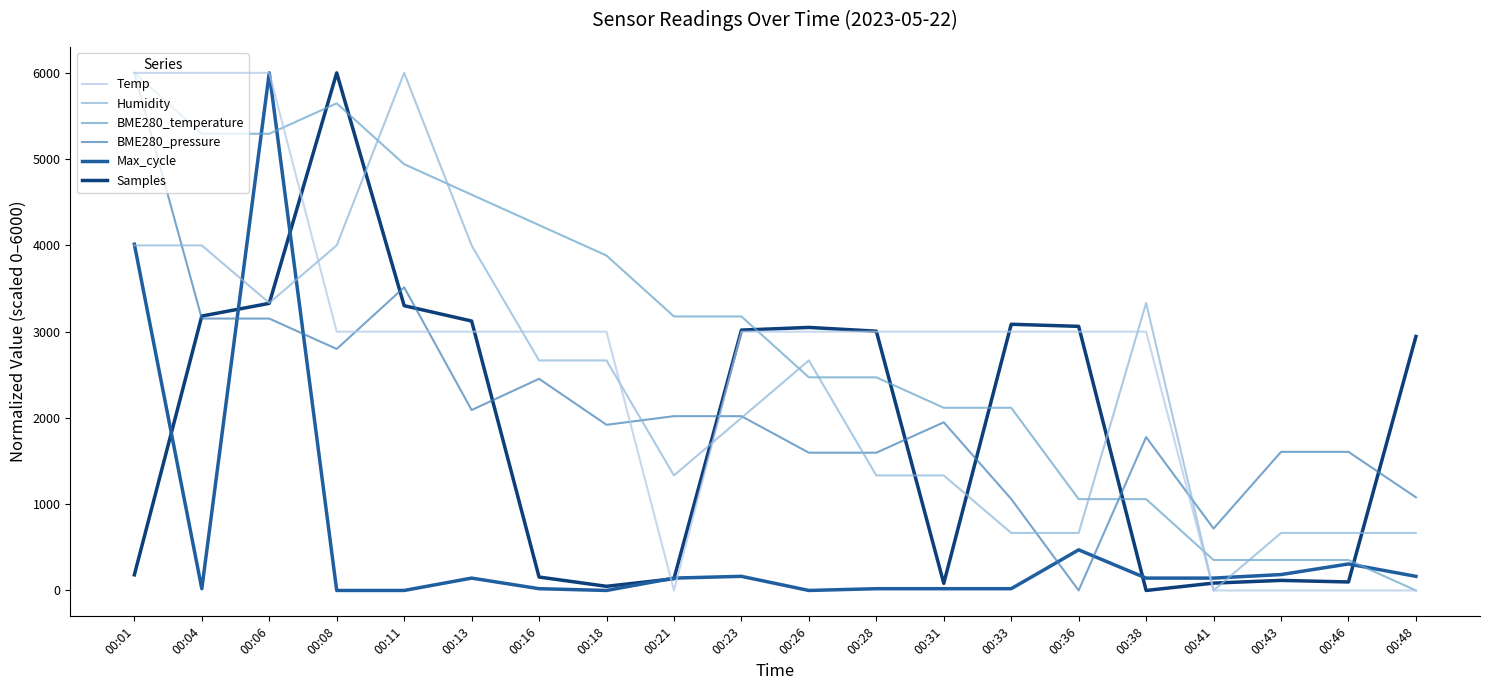

What are all the series names shown in the legend?

Temp, Humidity, BME280_temperature, BME280_pressure, Max_cycle, Samples